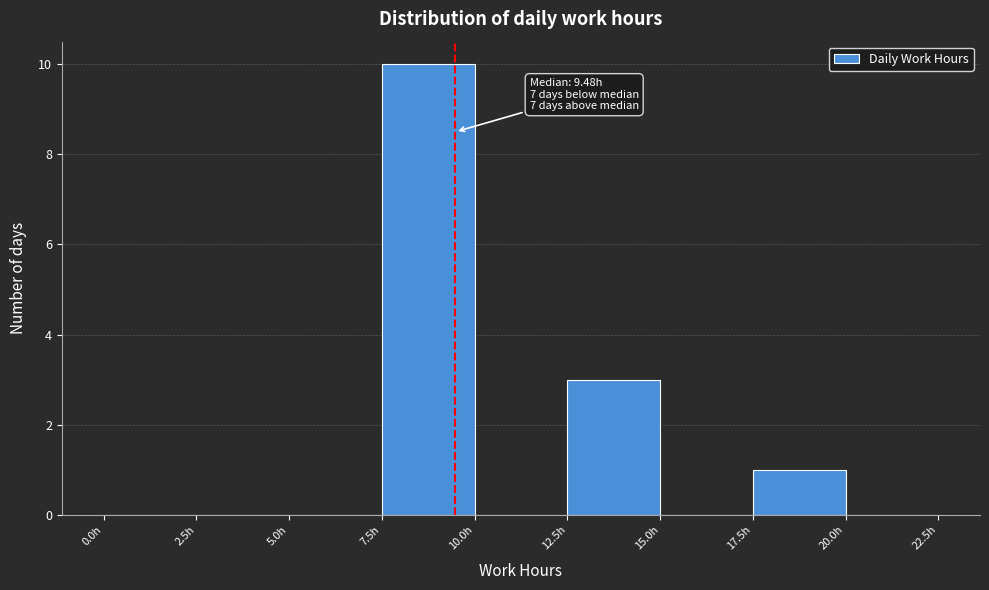

Over which range of the x-axis is the bar tallest?

7.5 to 10.0